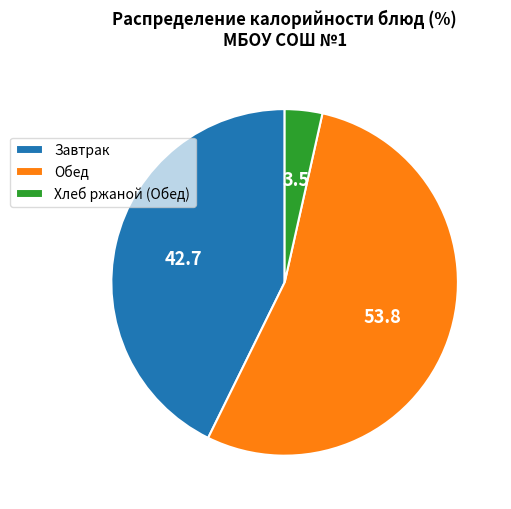

Is it true that Завтрак is 43% of the pie?

True